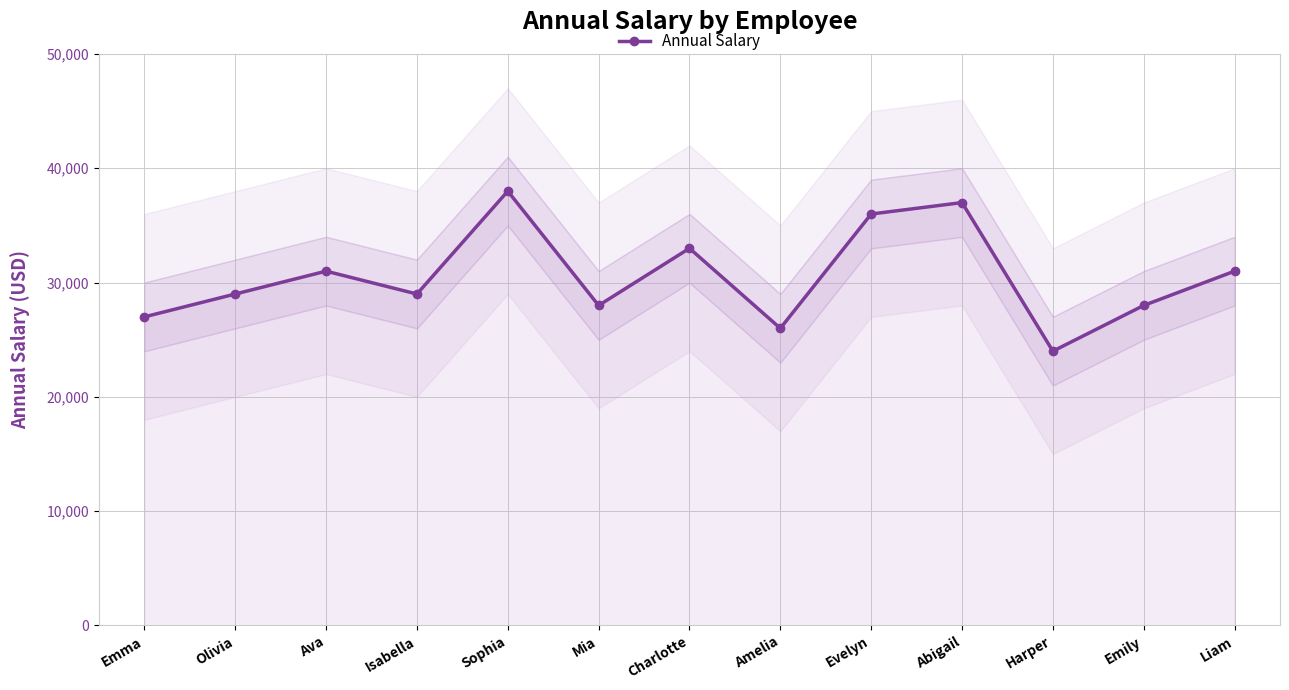

Is it true that the value at Emma is 27000?

True